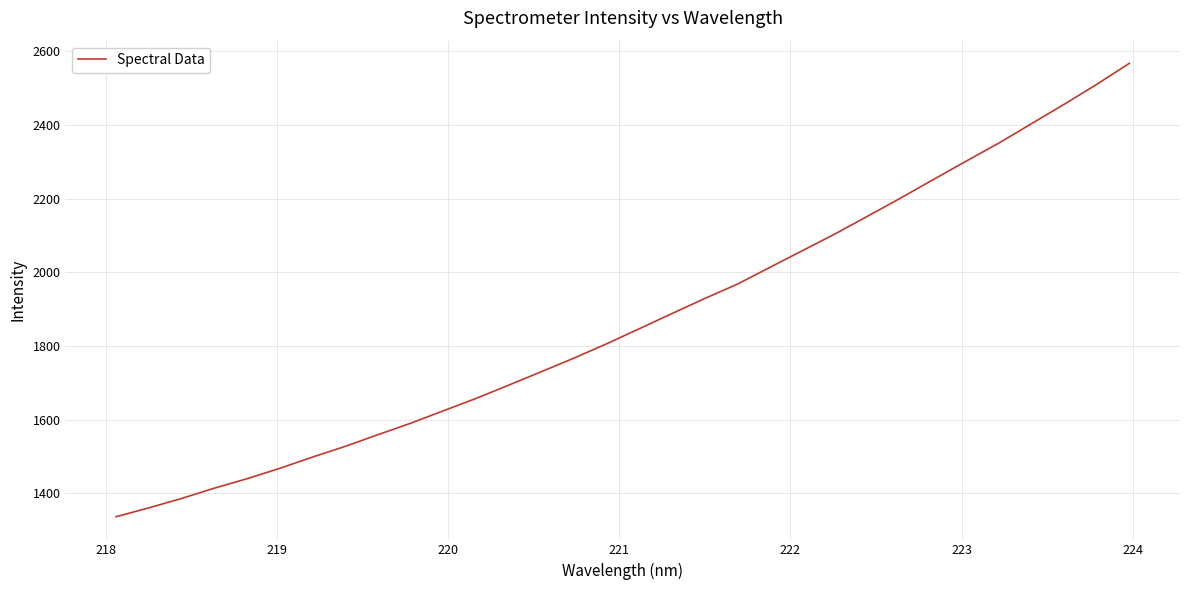

What is the average value?

1870.8